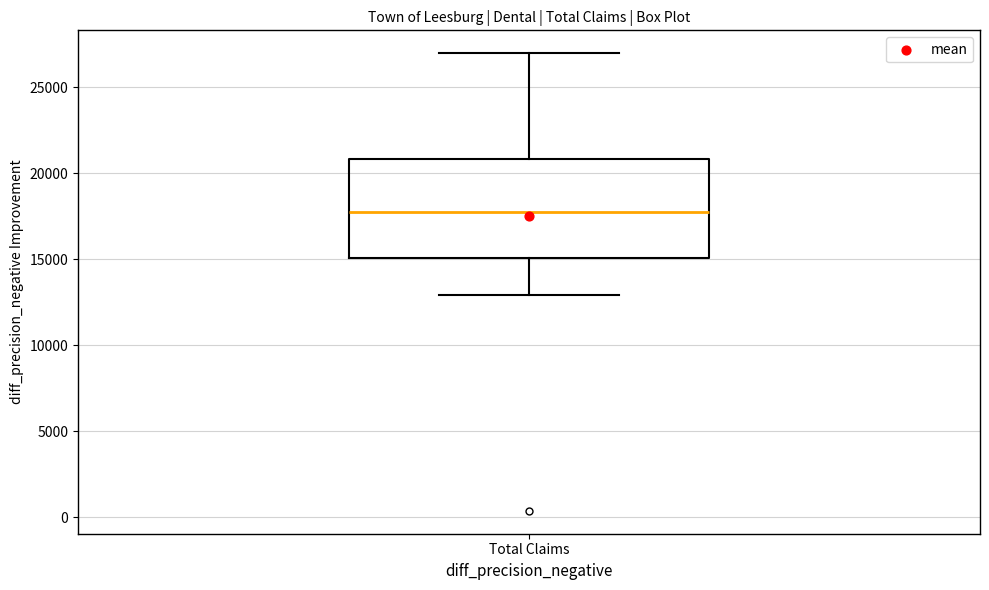

Transcribe this box plot: give where the median line is, the range the box spans, and where the two whiskers end, as read against the y-axis. The values are not printed on the chart, so give them approximately, as read against the axis.

median 17500, box 15000 to 21000, whiskers 13000 to 27000